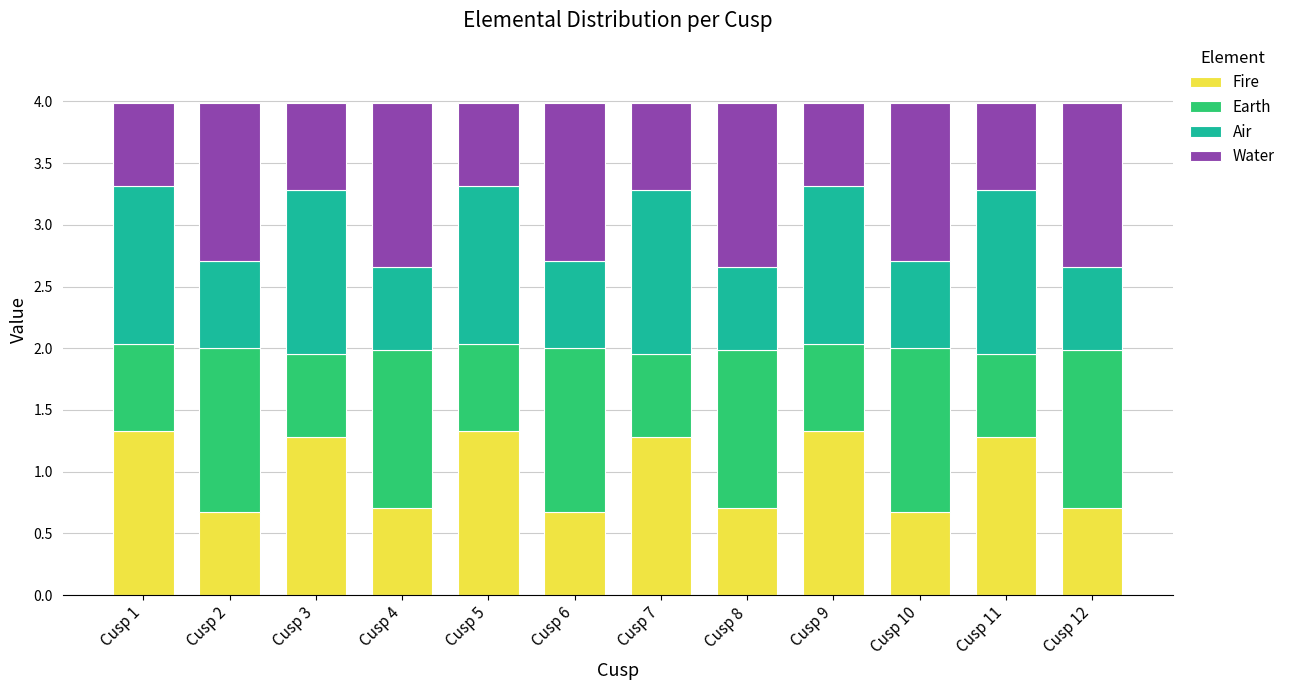

What is the highest value of the Fire series?

1.3